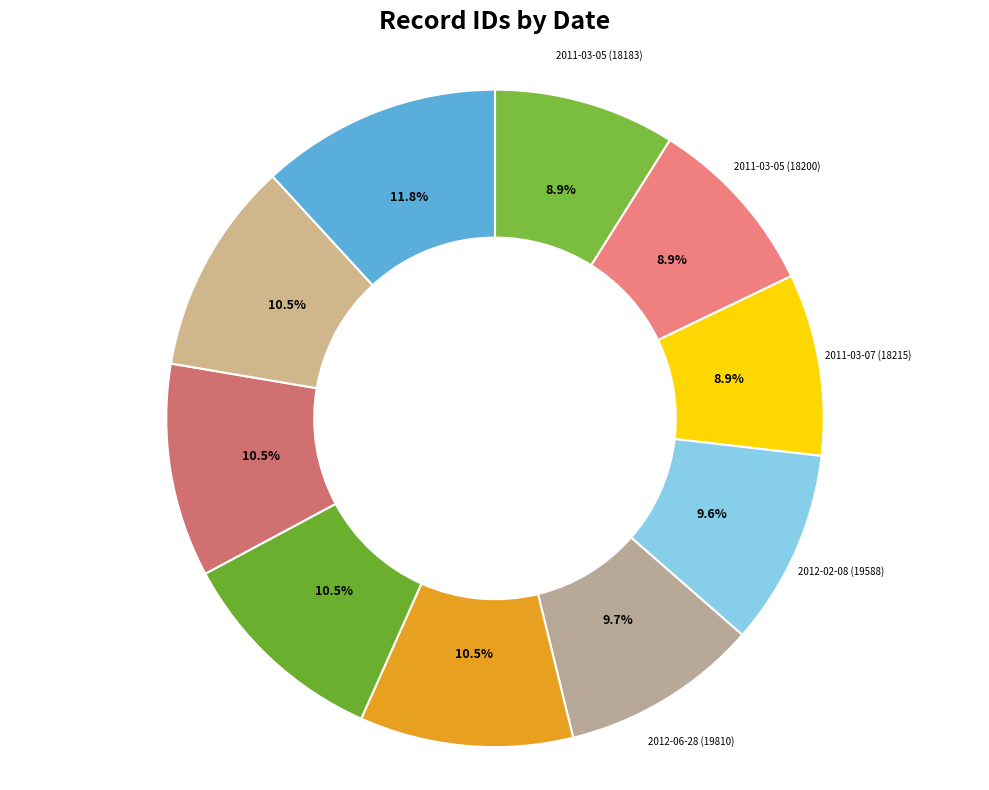

How many slices are in this pie chart?

10